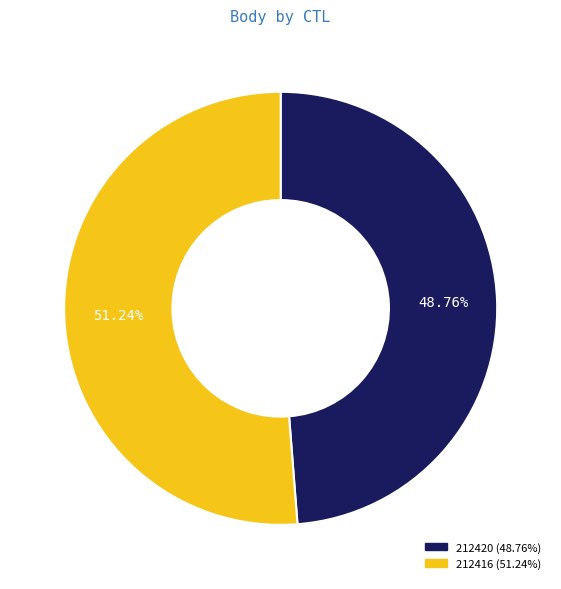

Is 212416 the majority of the pie?

Yes